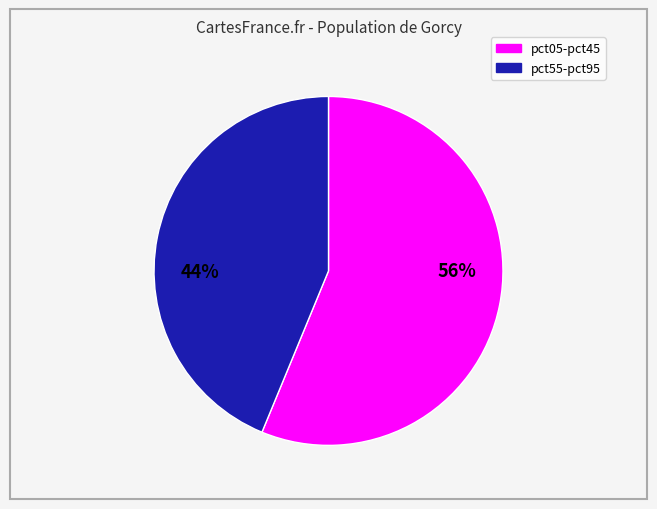

Does any single category account for the majority?

Yes